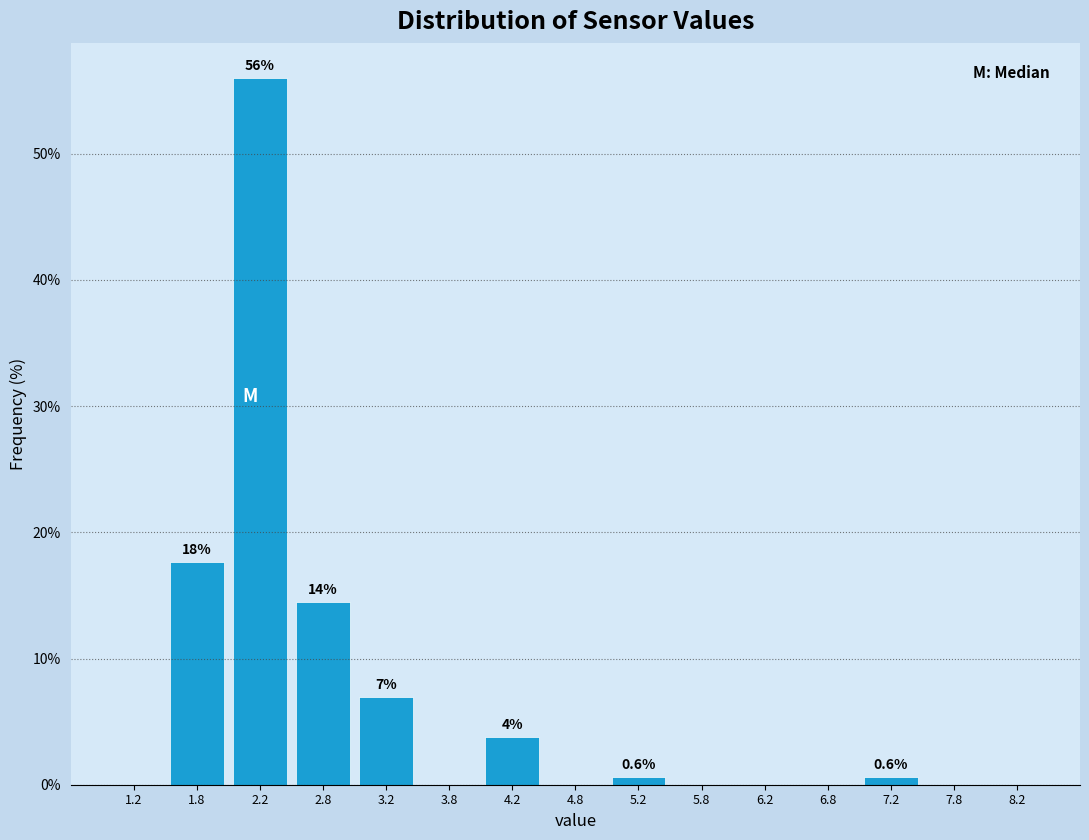

Over which range of the x-axis is the bar tallest?

2.0 to 2.5